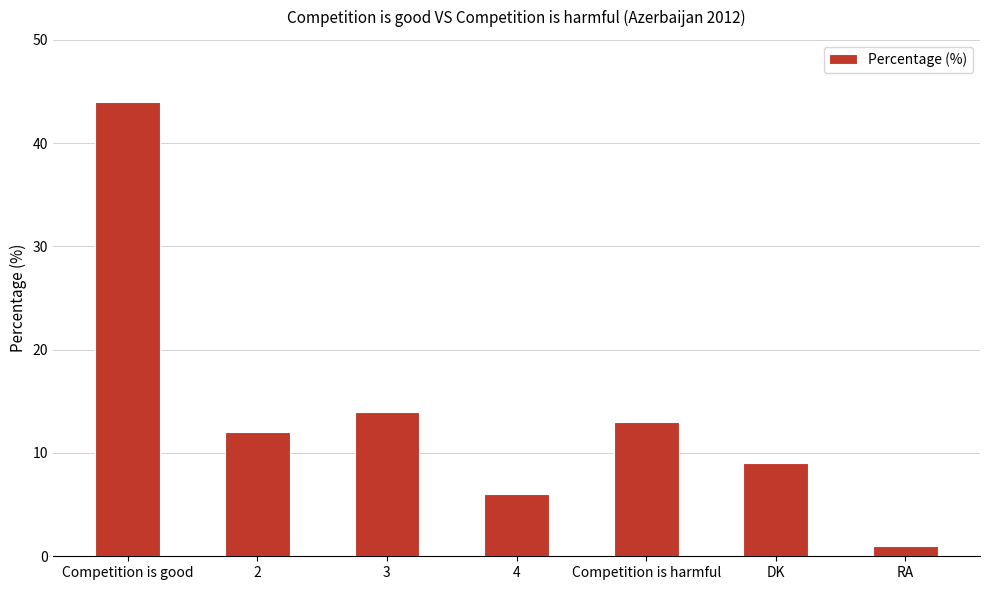

How many values are below 12?

3